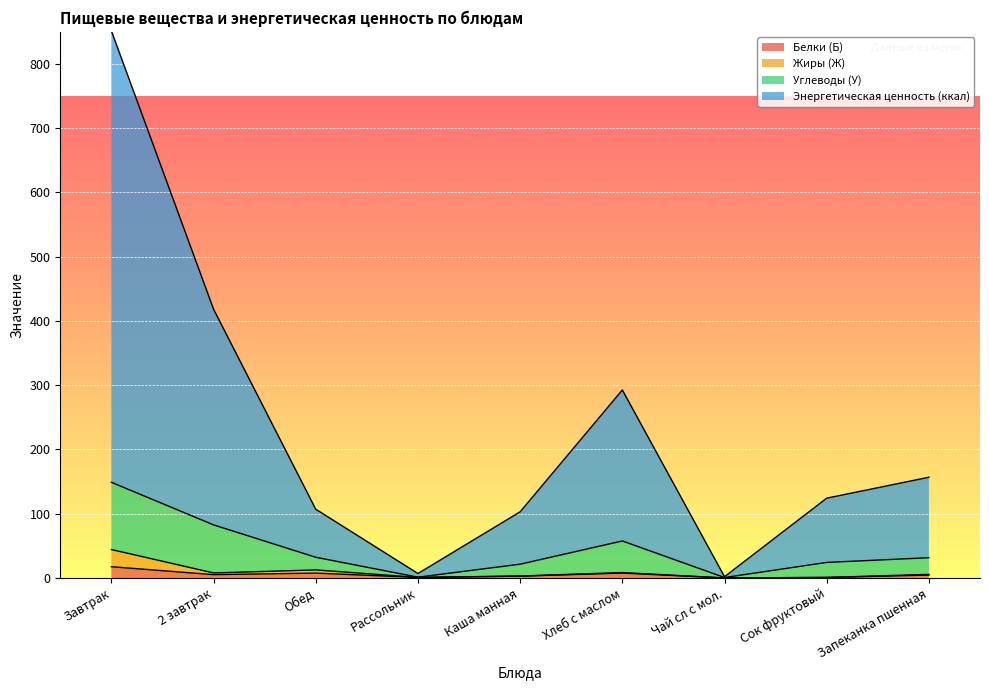

How many lines are shown in the chart?

4